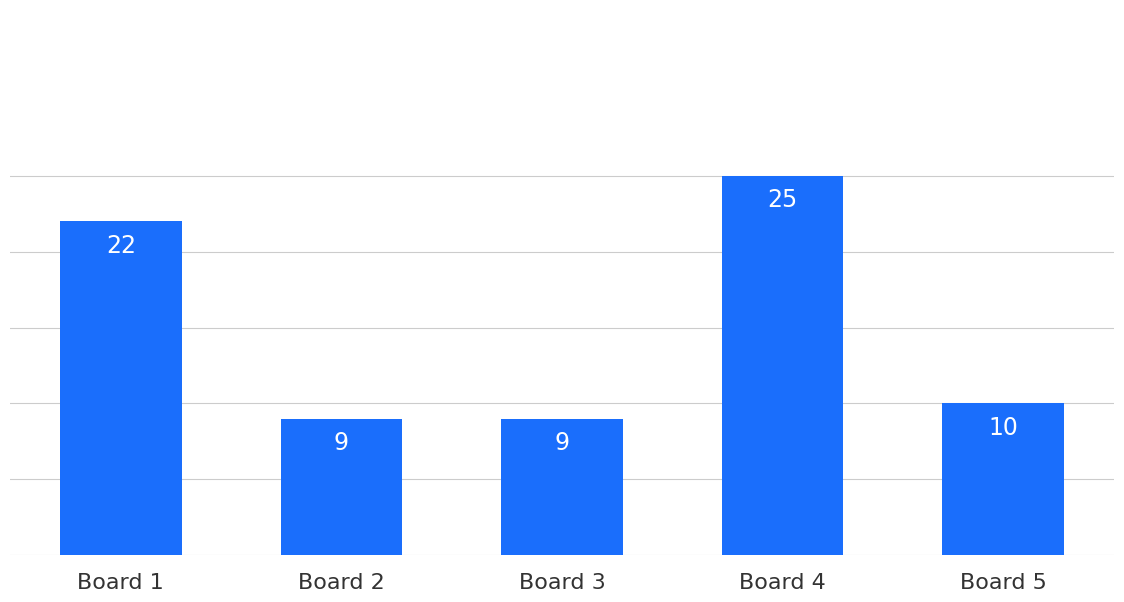

The chart shows a value of 14 at Board 4. True or false?

False